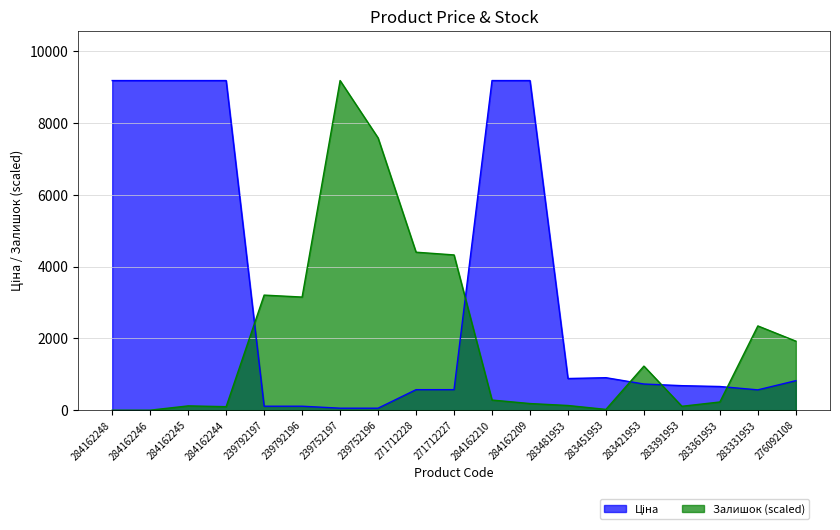

Which series changed the most between 284162246 and 239792196?

Ціна